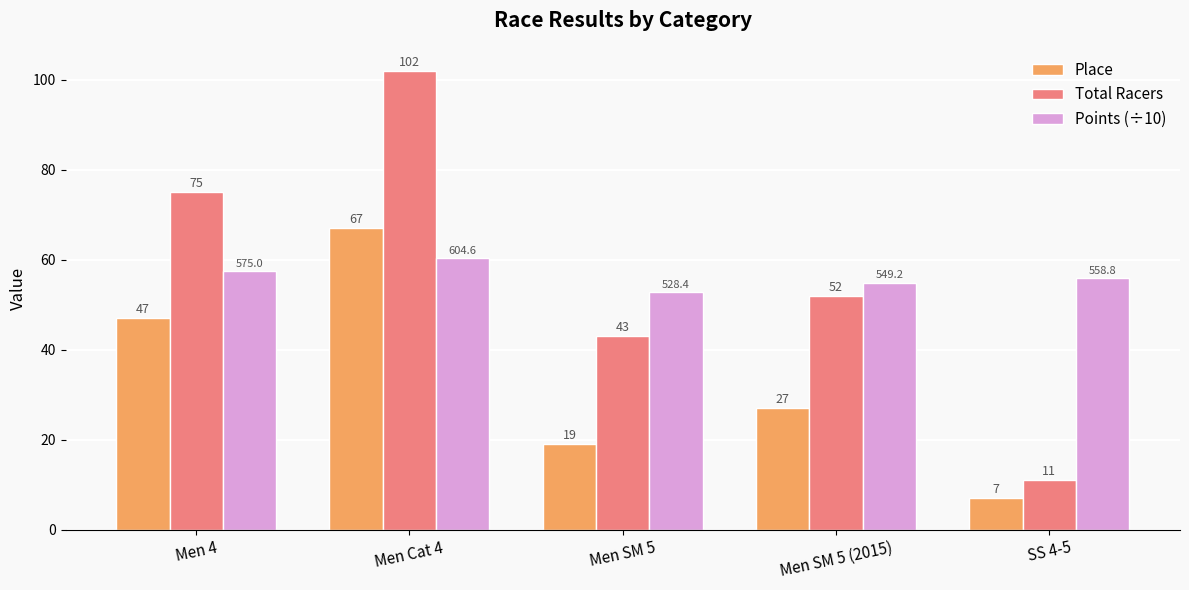

What is the maximum value for Place?

67.0